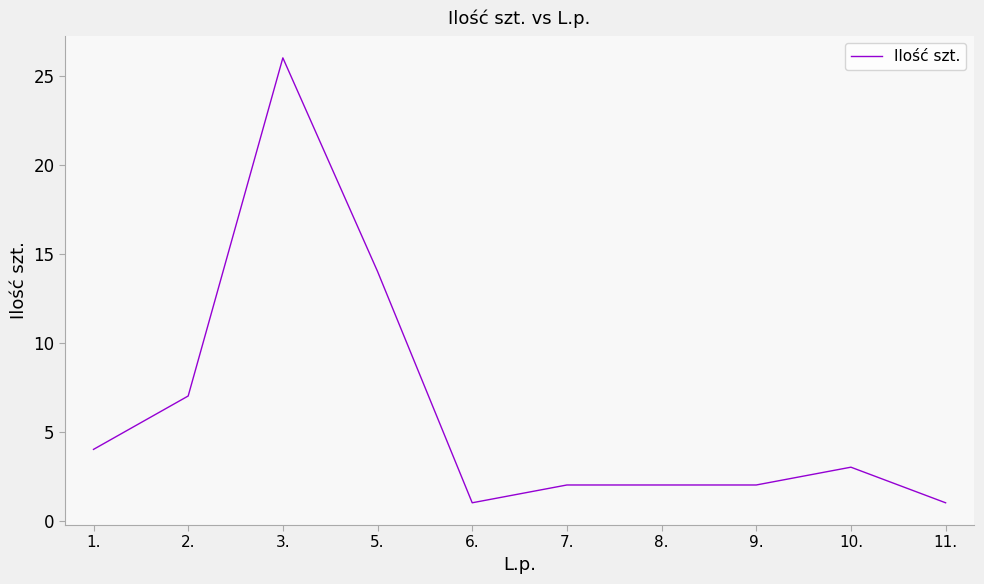

Is it true that the value at 9. is 2?

True